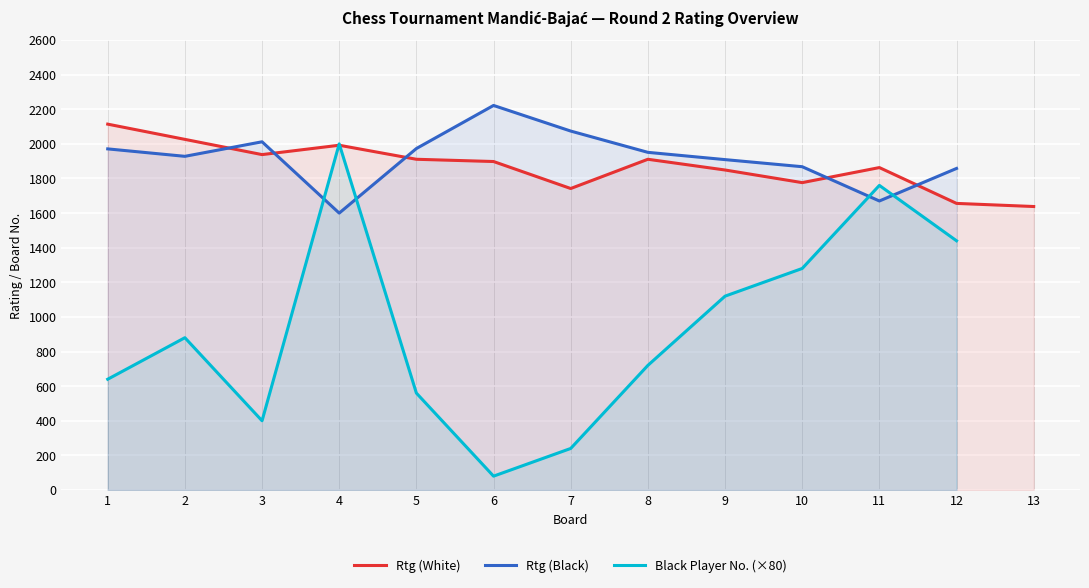

What is the difference between the maximum and second lowest values in the Rtg (Black) series?

552